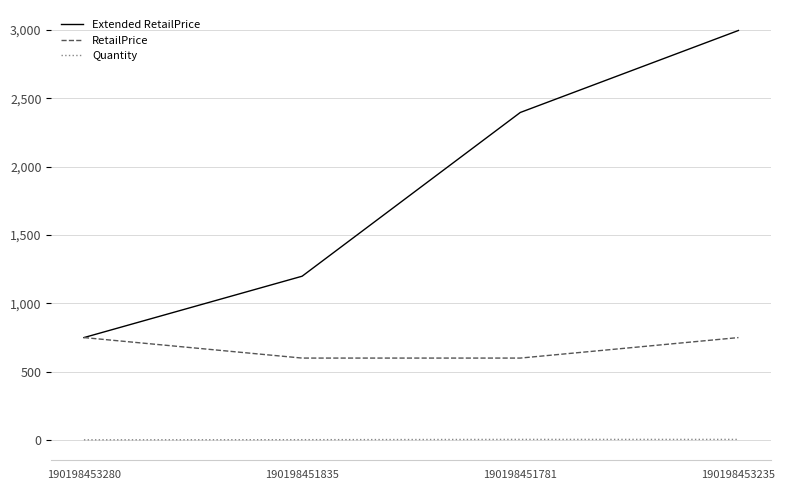

Which series has the widest spread of values?

Extended RetailPrice